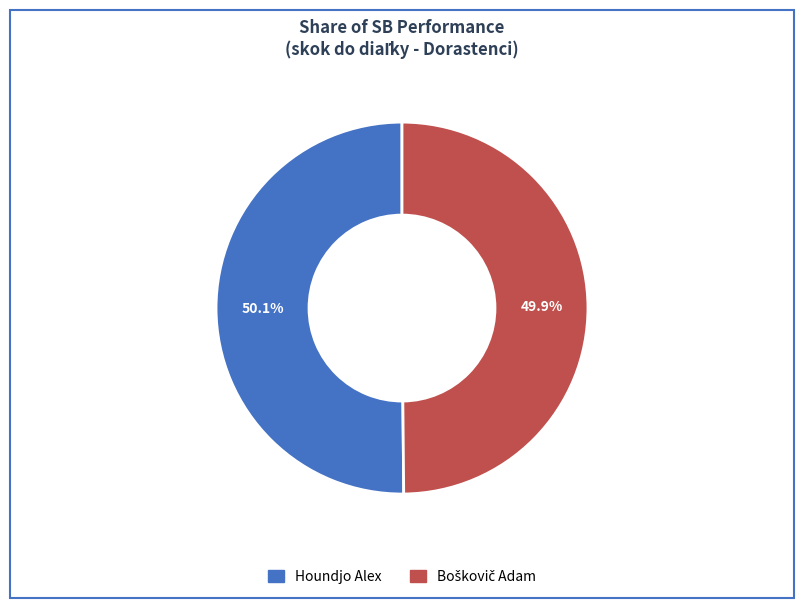

Is there any slice that represents more than half of the pie?

Yes